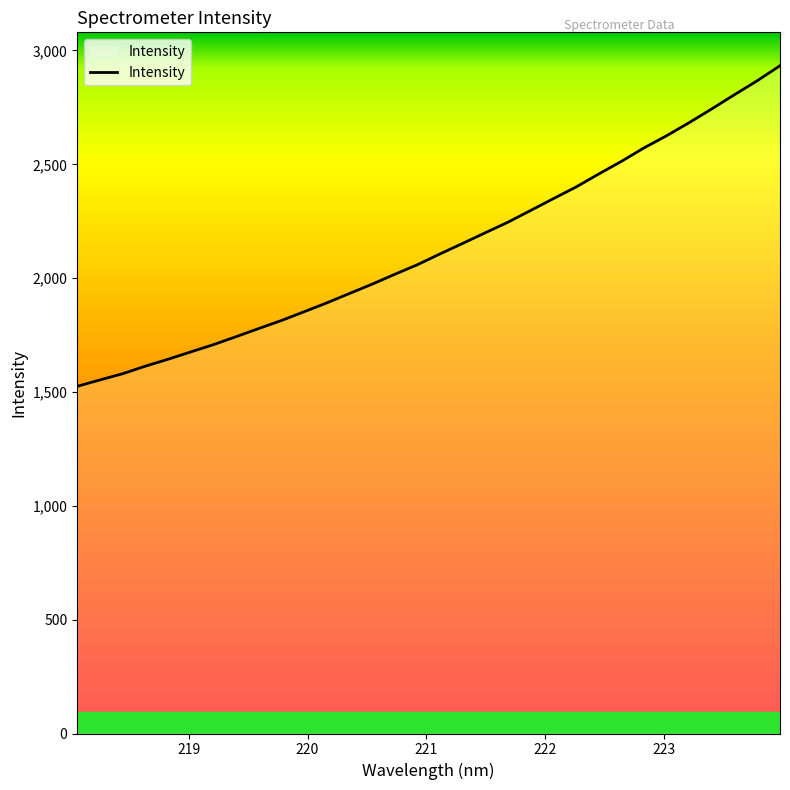

What is the smallest value displayed?

1524.9